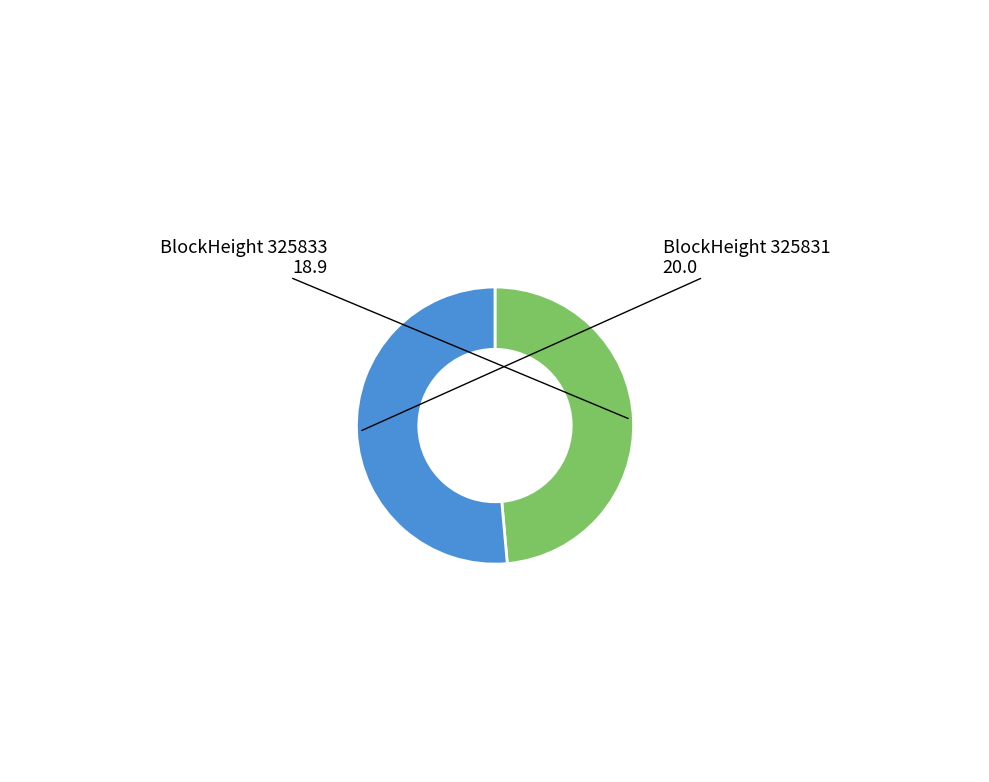

Is there any slice that represents more than half of the pie?

Yes